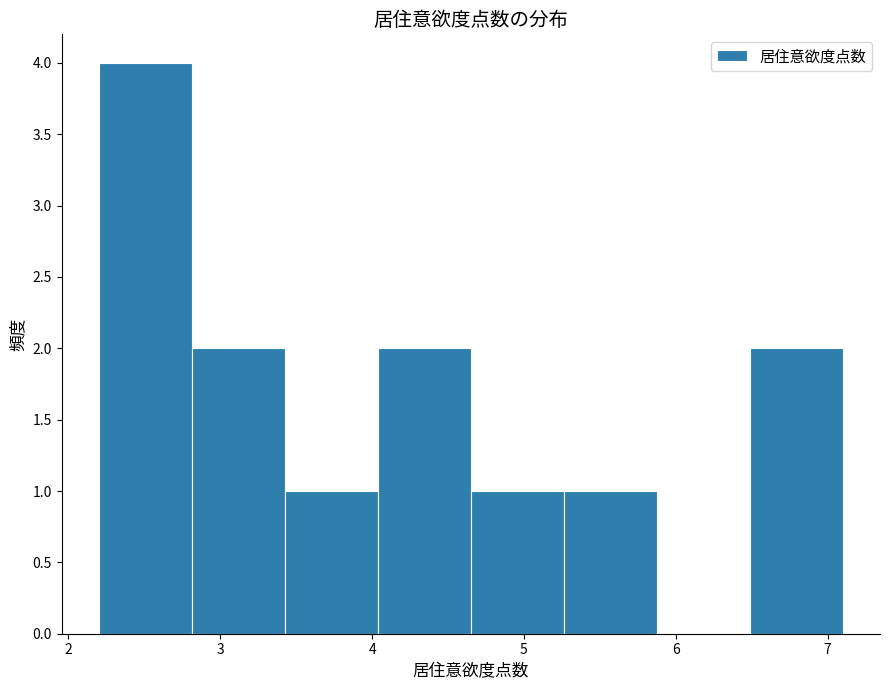

What is the height of the bar covering 2.2 to 2.8 on the x-axis? Neither the bar edges nor the heights are printed on the chart, so give them approximately, as read against the axes.

4